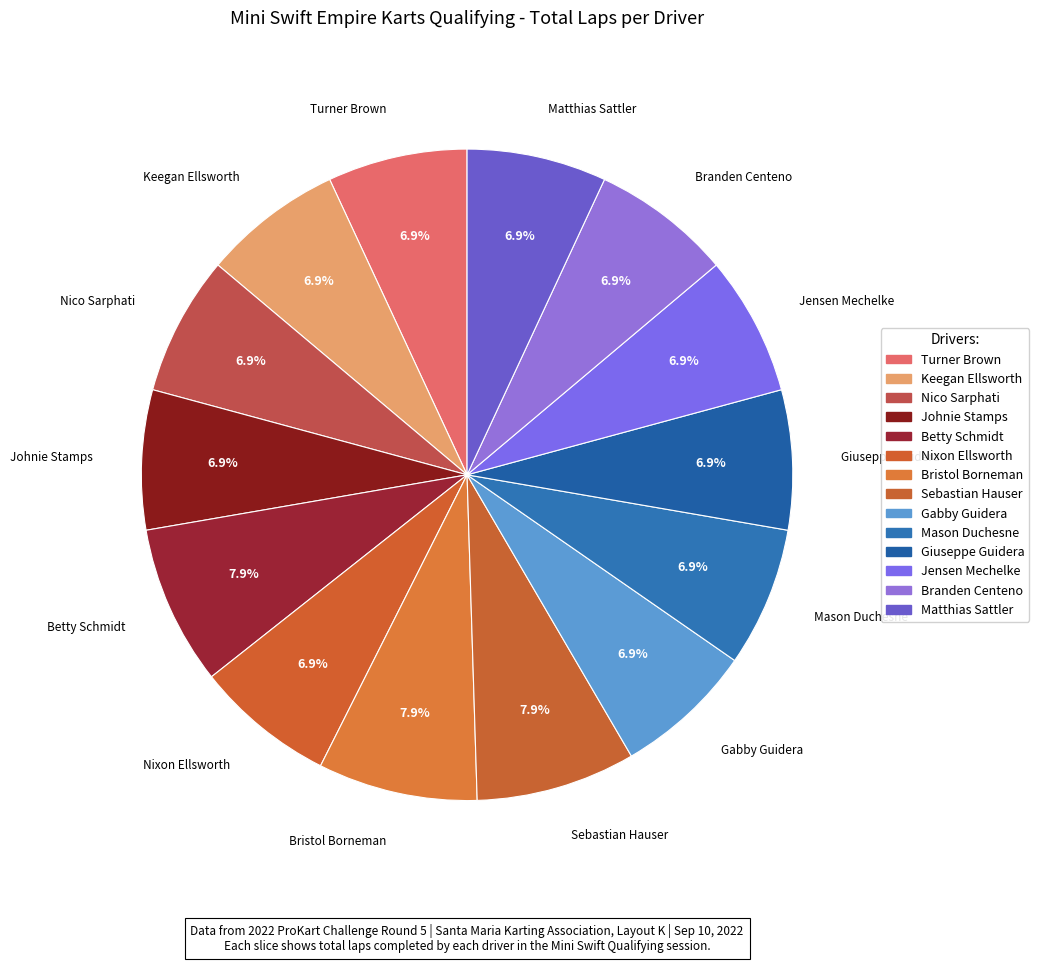

Count the number of slices in the pie.

14